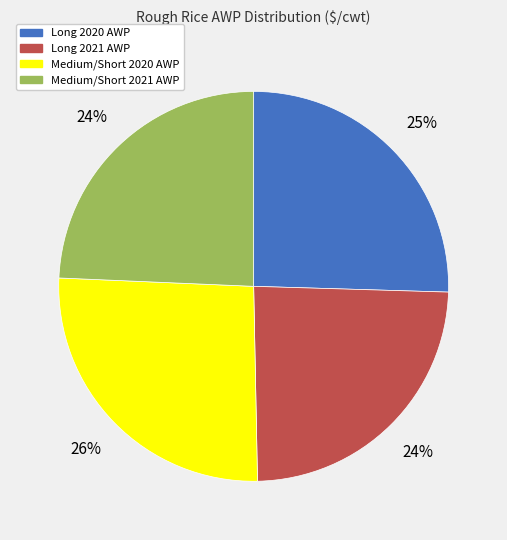

Do Long 2021 AWP and Medium/Short 2020 AWP together represent more than half of the pie?

Yes